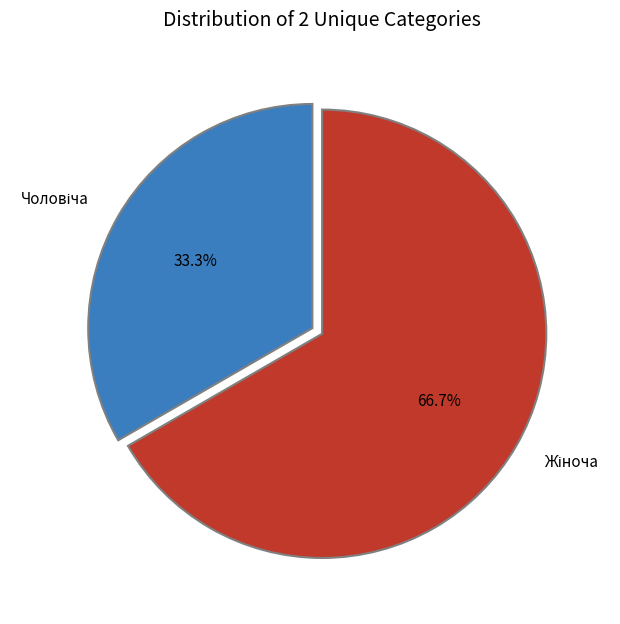

Is there any slice that represents more than half of the pie?

Yes